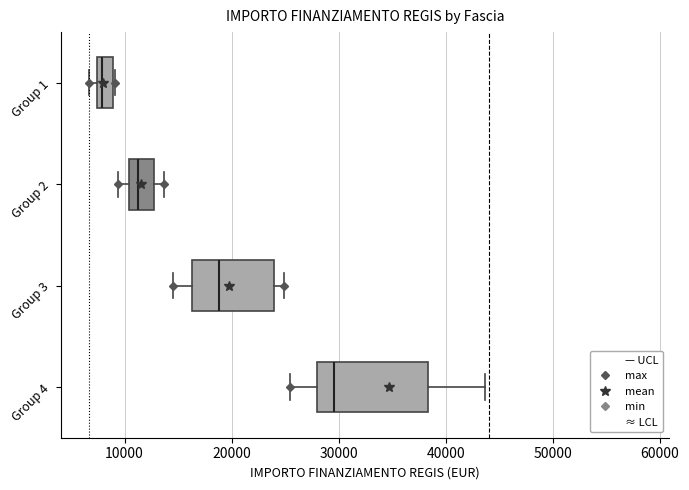

Comparing the boxes themselves (not the whiskers), which one is the widest?

Group 4